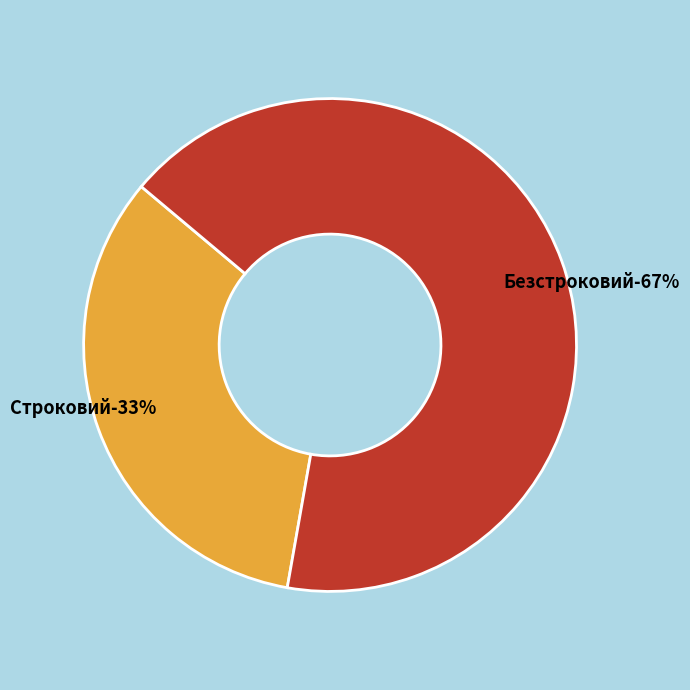

How many segments does this pie chart have?

2